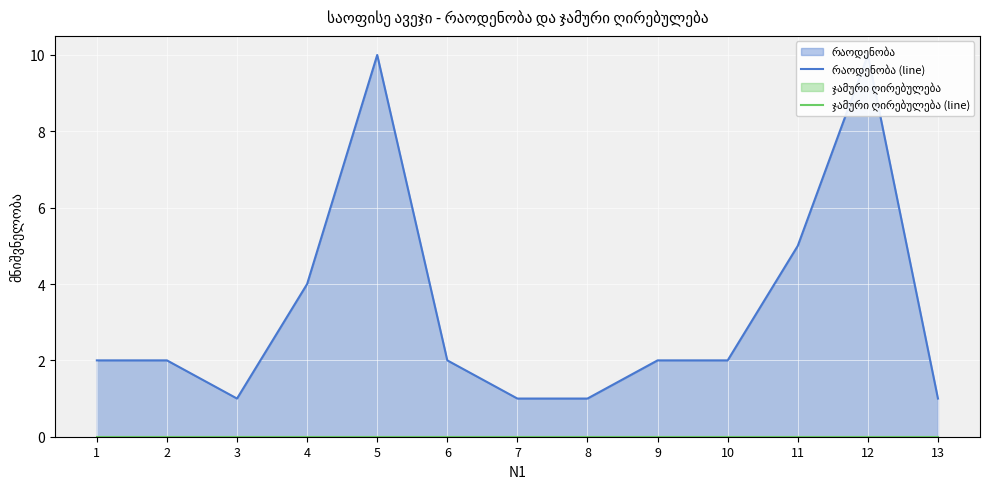

Which series changed the most between 3 and 8?

რაოდენობა (line)